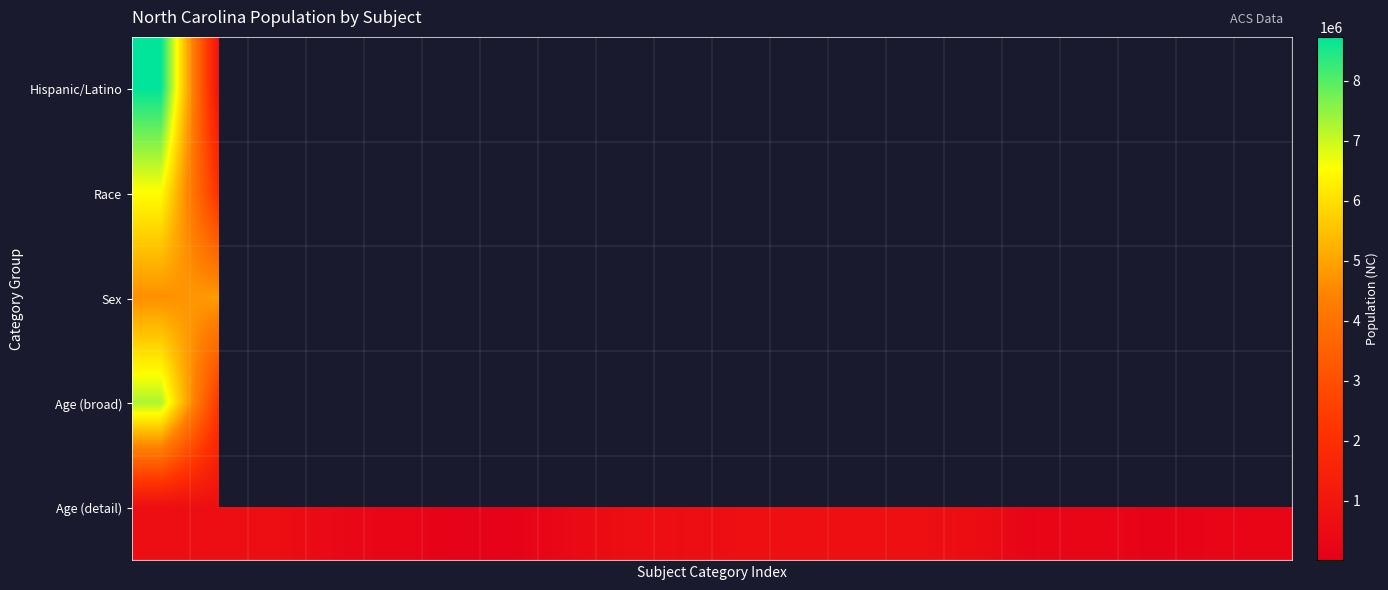

What is the difference between the maximum and minimum values in the Race series?

6522346.0